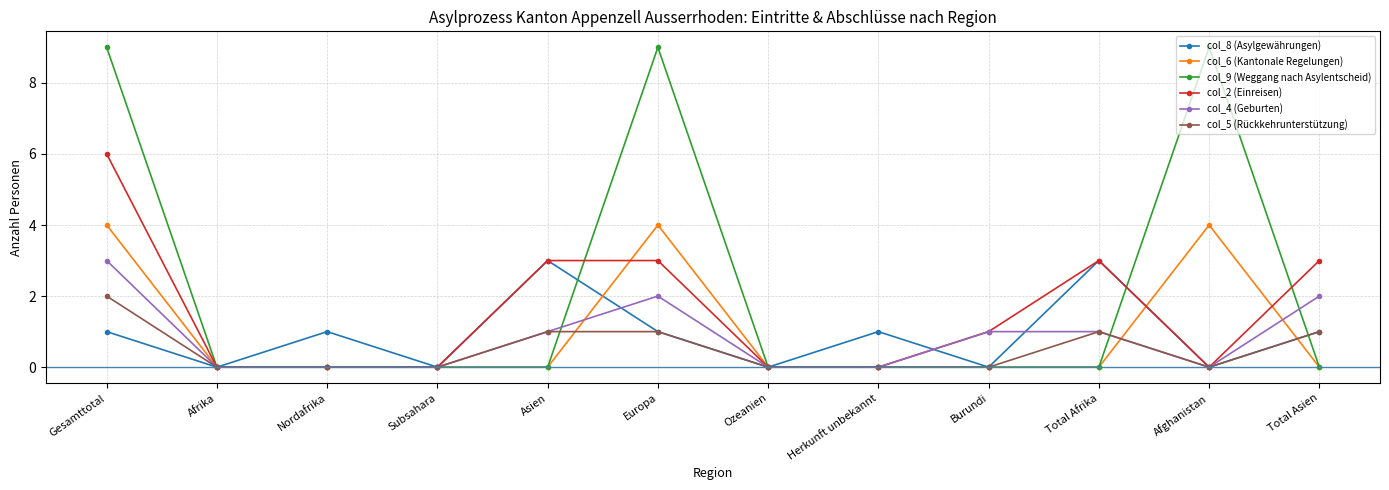

At Gesamttotal, list the series in order from largest to smallest.

col_9 (Weggang nach Asylentscheid), col_2 (Einreisen), col_6 (Kantonale Regelungen), col_4 (Geburten), col_5 (Rückkehrunterstützung), col_8 (Asylgewährungen)